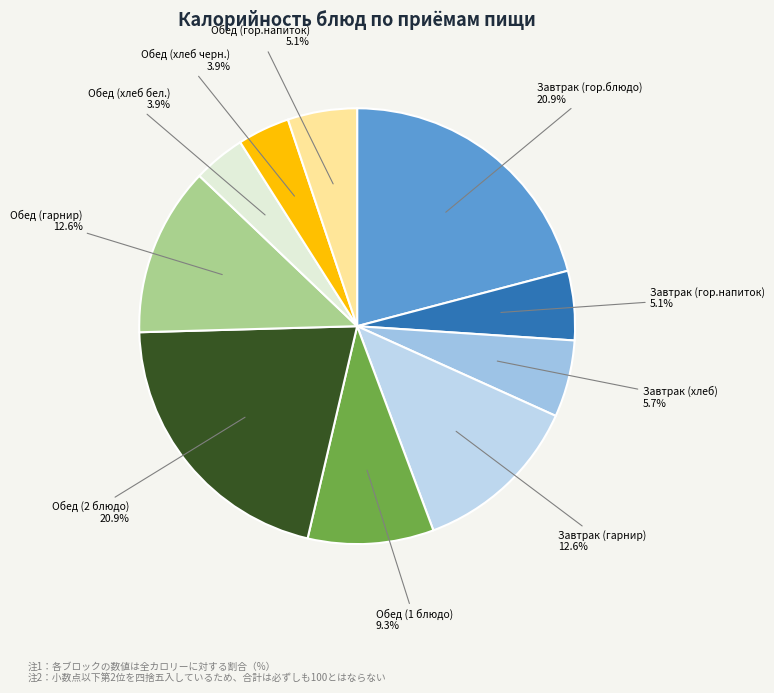

What is the ratio of the value at Обед (хлеб бел.) to the value at Завтрак (хлеб)?

0.7